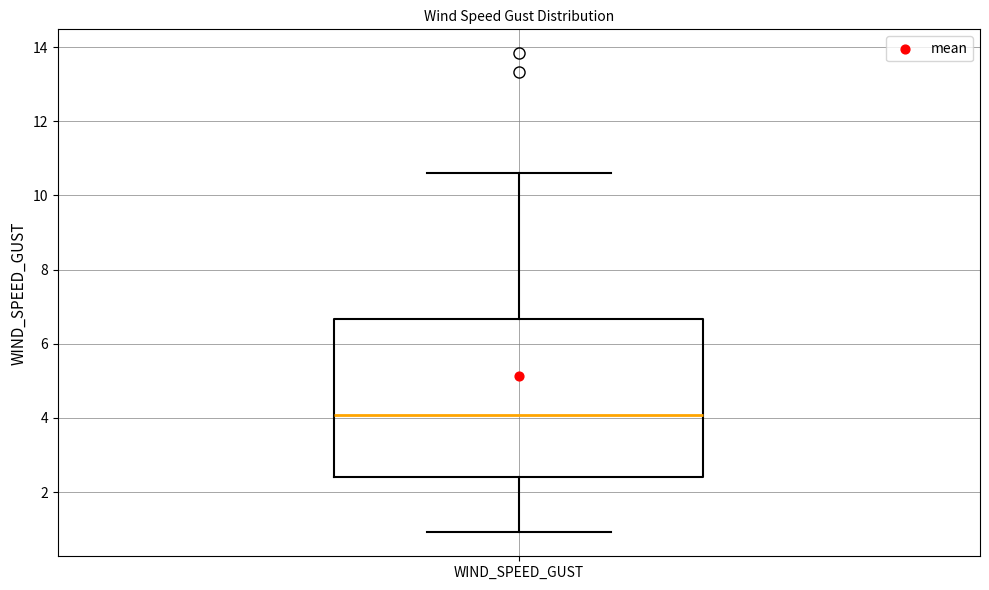

Where is the upper edge of the box for WIND_SPEED_GUST on the y-axis? The values are not printed on the chart, so give them approximately, as read against the axis.

6.6